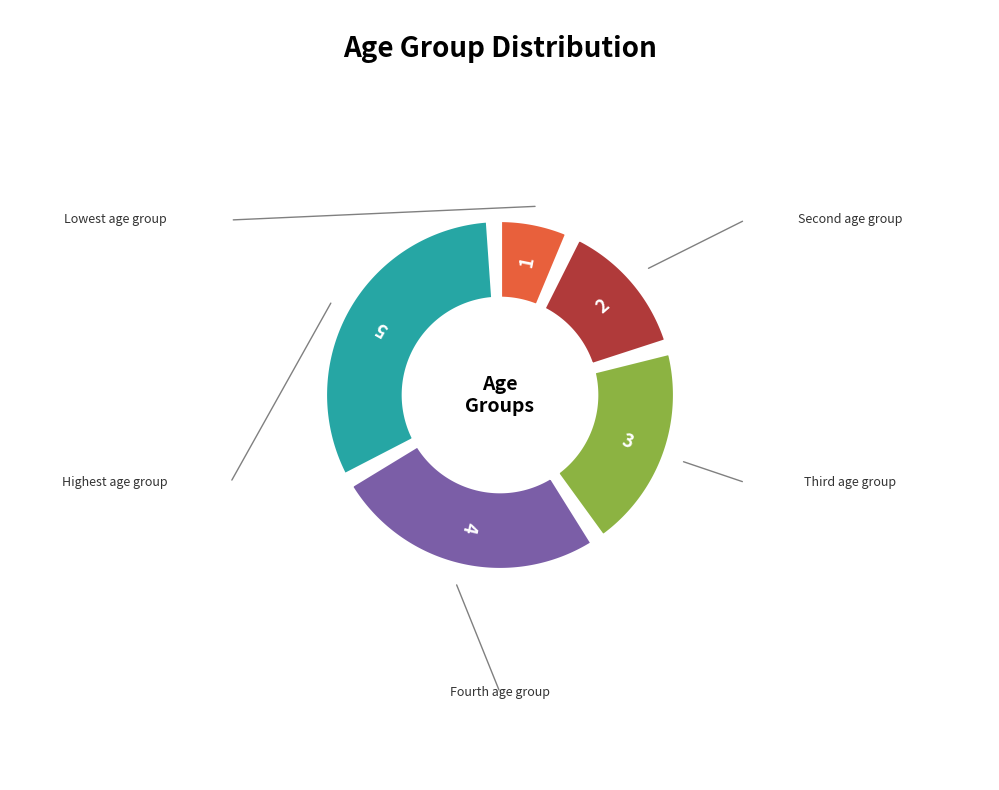

What percentage is NOT represented by 4?

73.3%